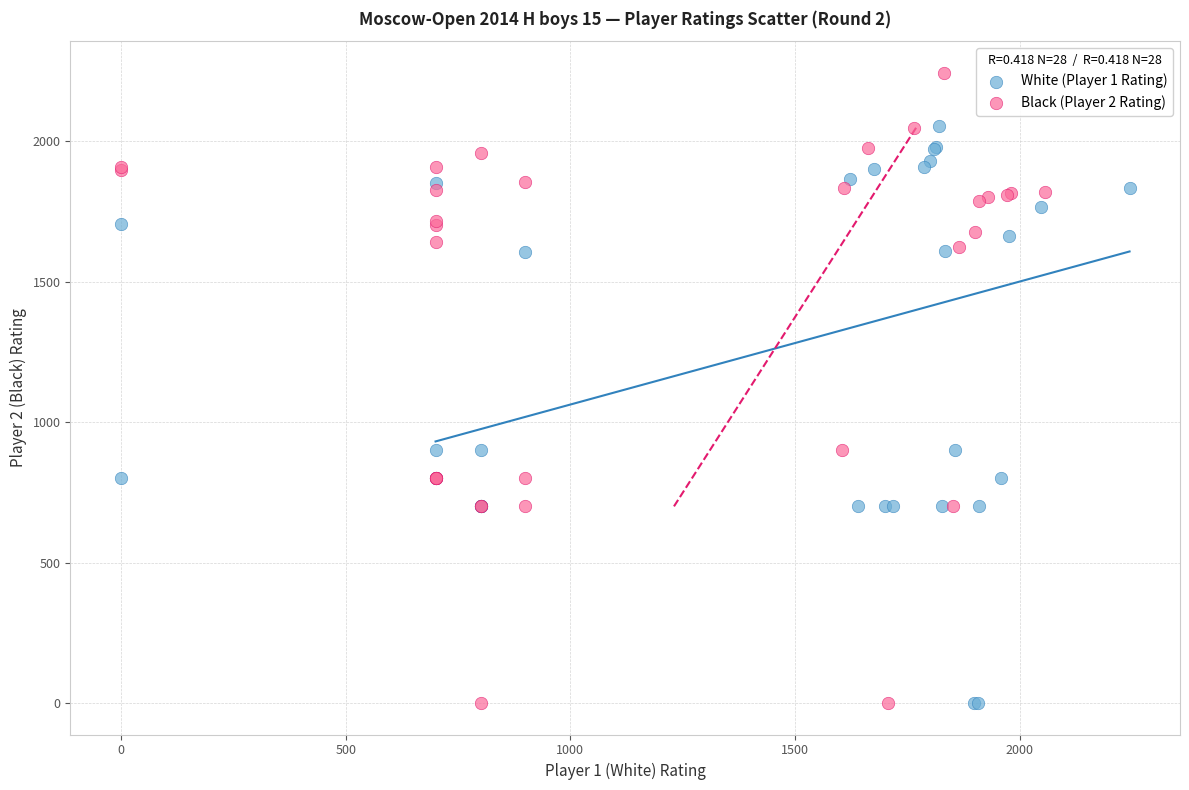

What are all the series names shown in the legend?

White (Player 1 Rating), Black (Player 2 Rating)